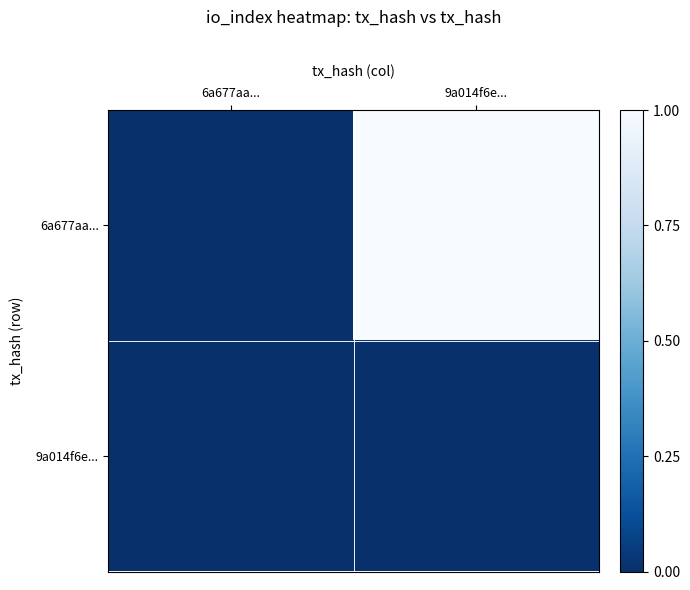

What is the spread (max minus min) of values at 9a014f6e...?

1